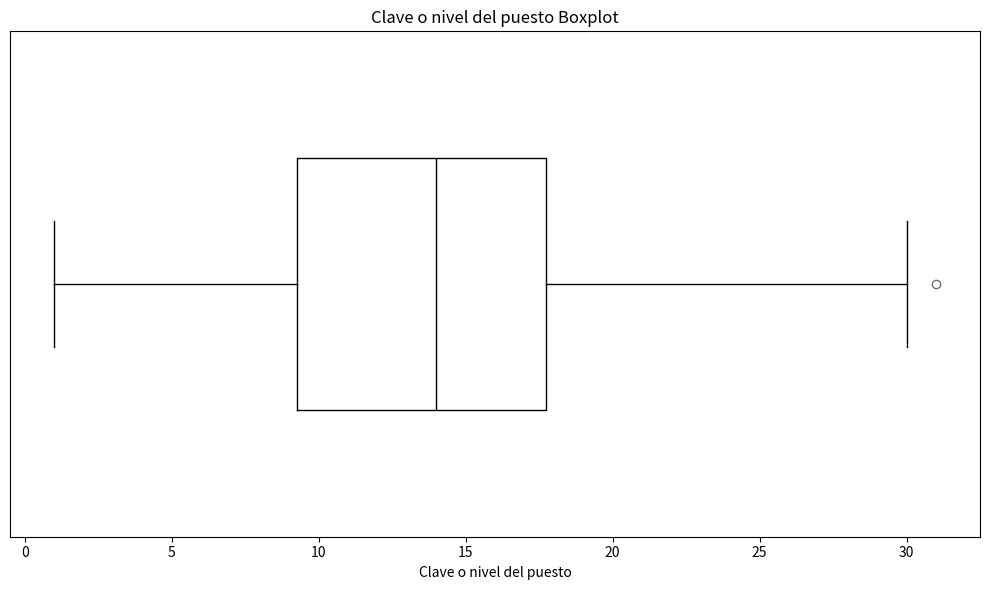

Read this box plot against the x-axis: the position of the median line, the range covered by the box, and the ends of both whiskers. The values are not printed on the chart, so give them approximately, as read against the axis.

median 14.0, box 9.5 to 18.0, whiskers 1.0 to 30.0